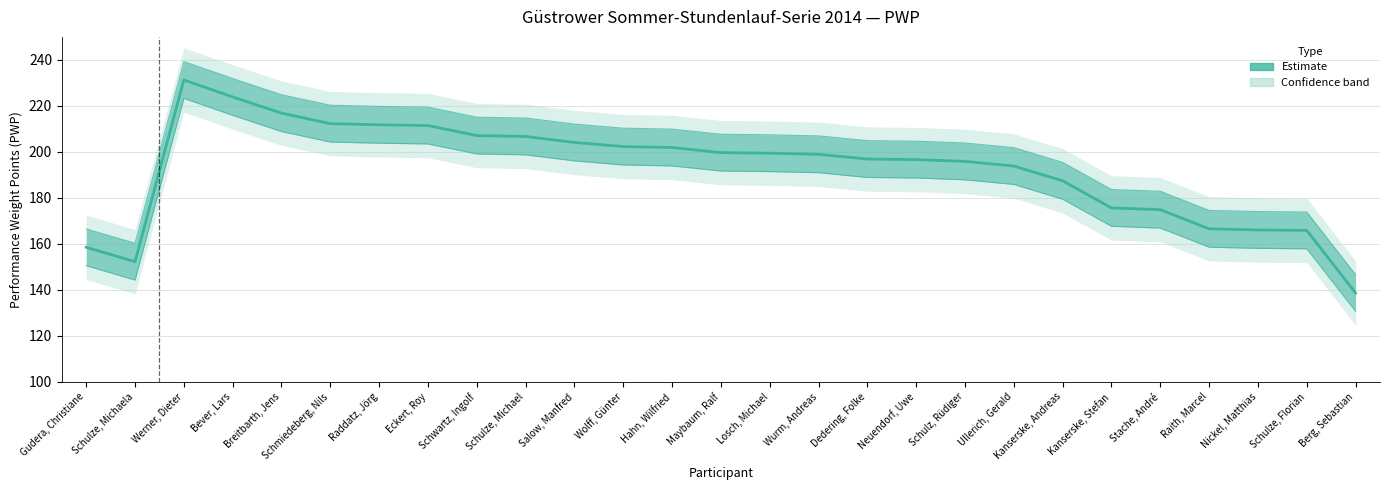

Which label corresponds to the smallest value in the chart?

Berg, Sebastian